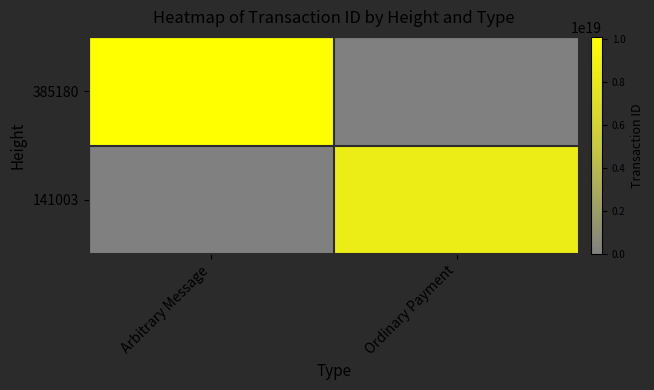

At which category does the chart reach its peak across all series?

Arbitrary Message